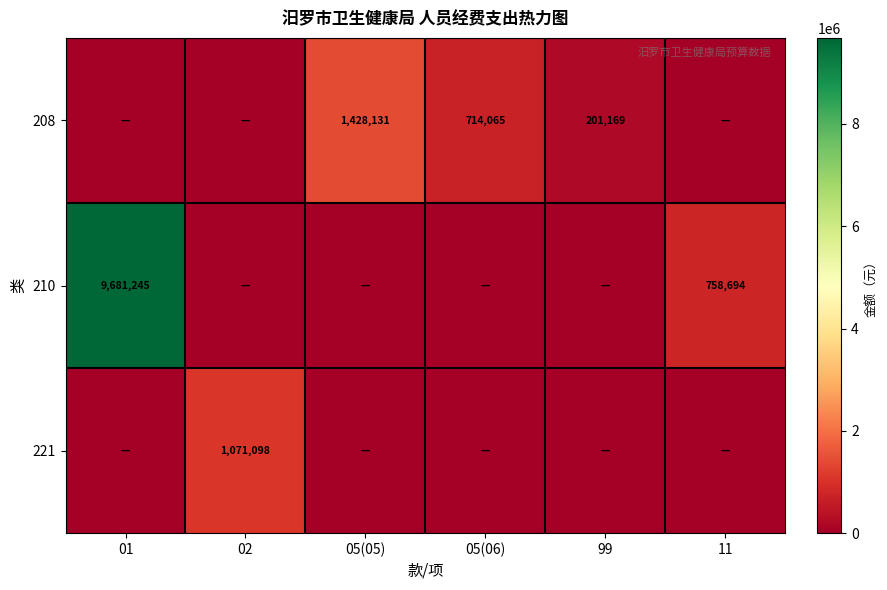

True or false: 208 has a value of 292328 at 99.

False